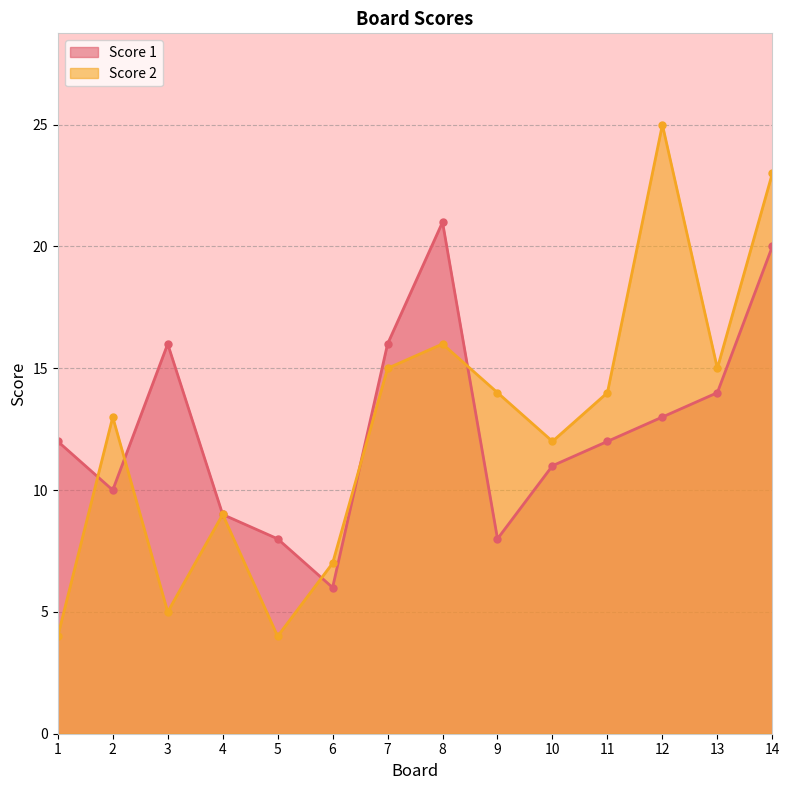

At which category is the sum across all series the highest?

14